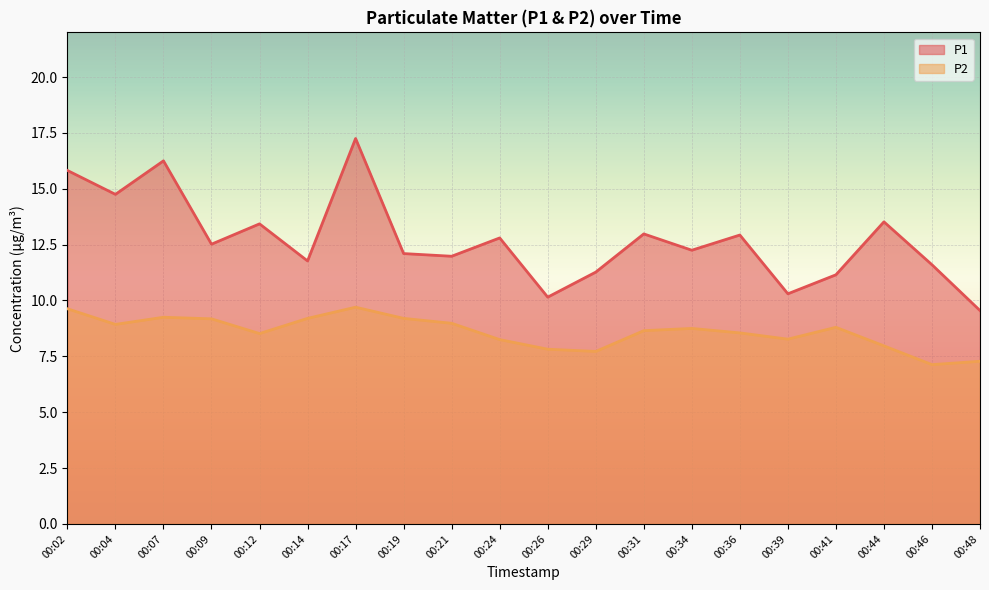

At which category does P1 reach its first local peak?

00:07